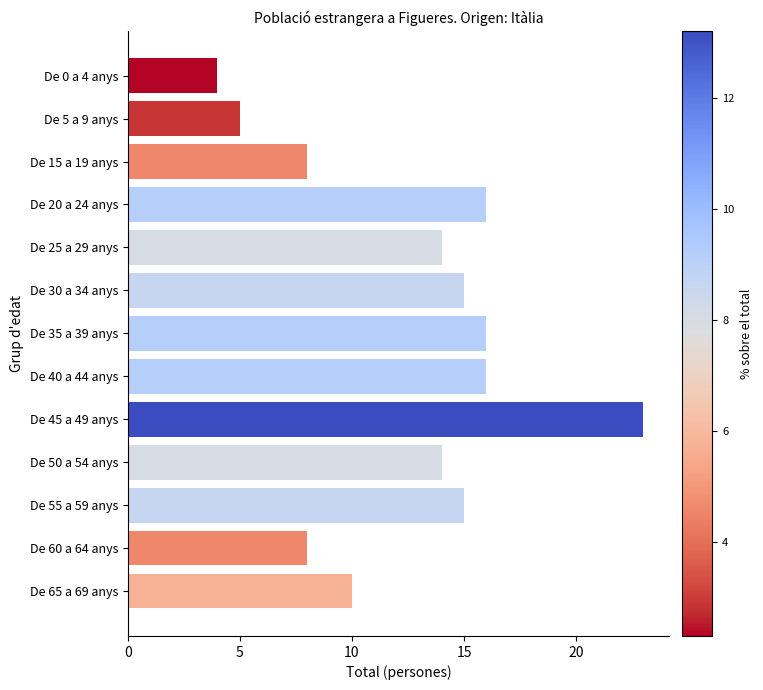

What is the approximate value at De 35 a 39 anys?

16